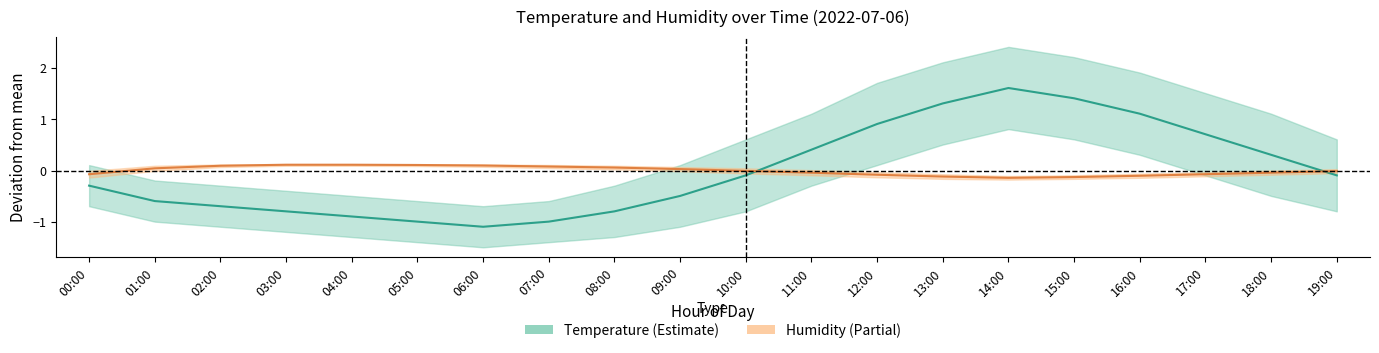

At which label does temperature_center reach its peak?

14:00